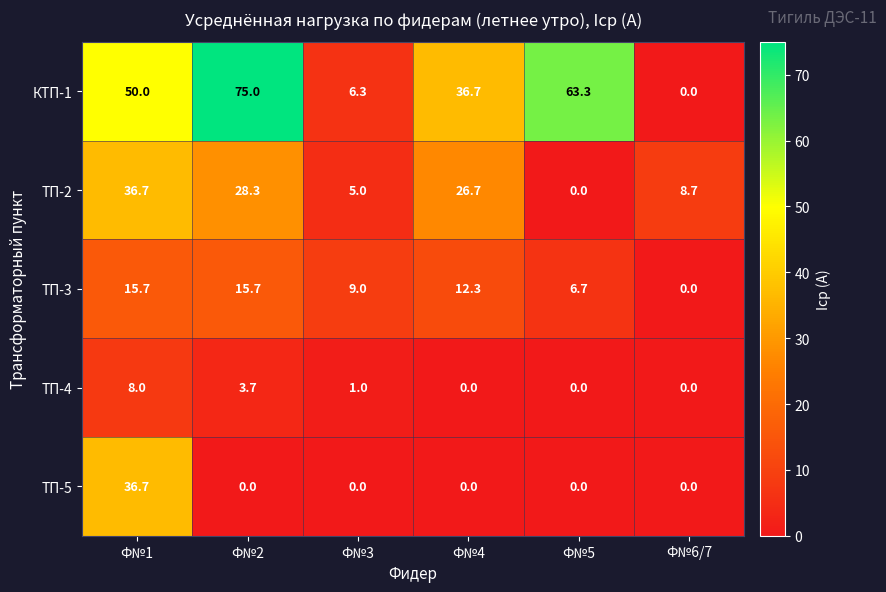

What is the approximate value of КТП-1 at Ф№5?

63.3